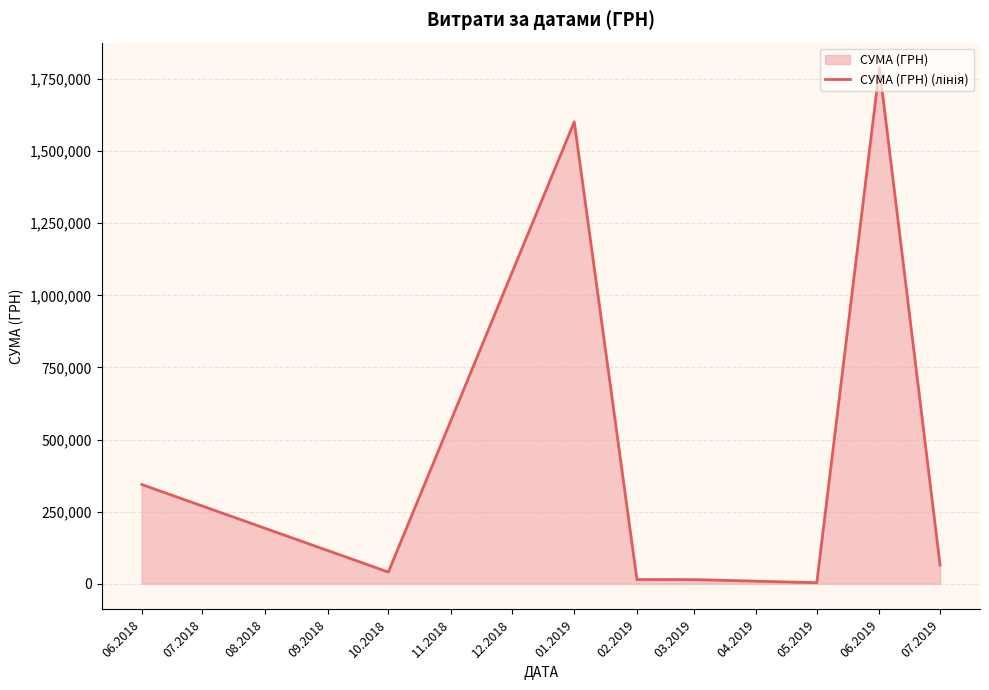

At which category does the chart reach its peak across all series?

06.2019